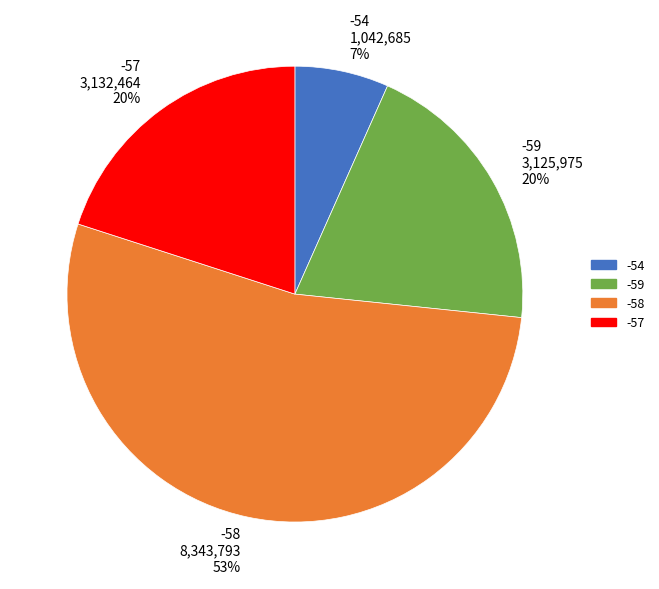

Is there any slice that represents more than half of the pie?

Yes